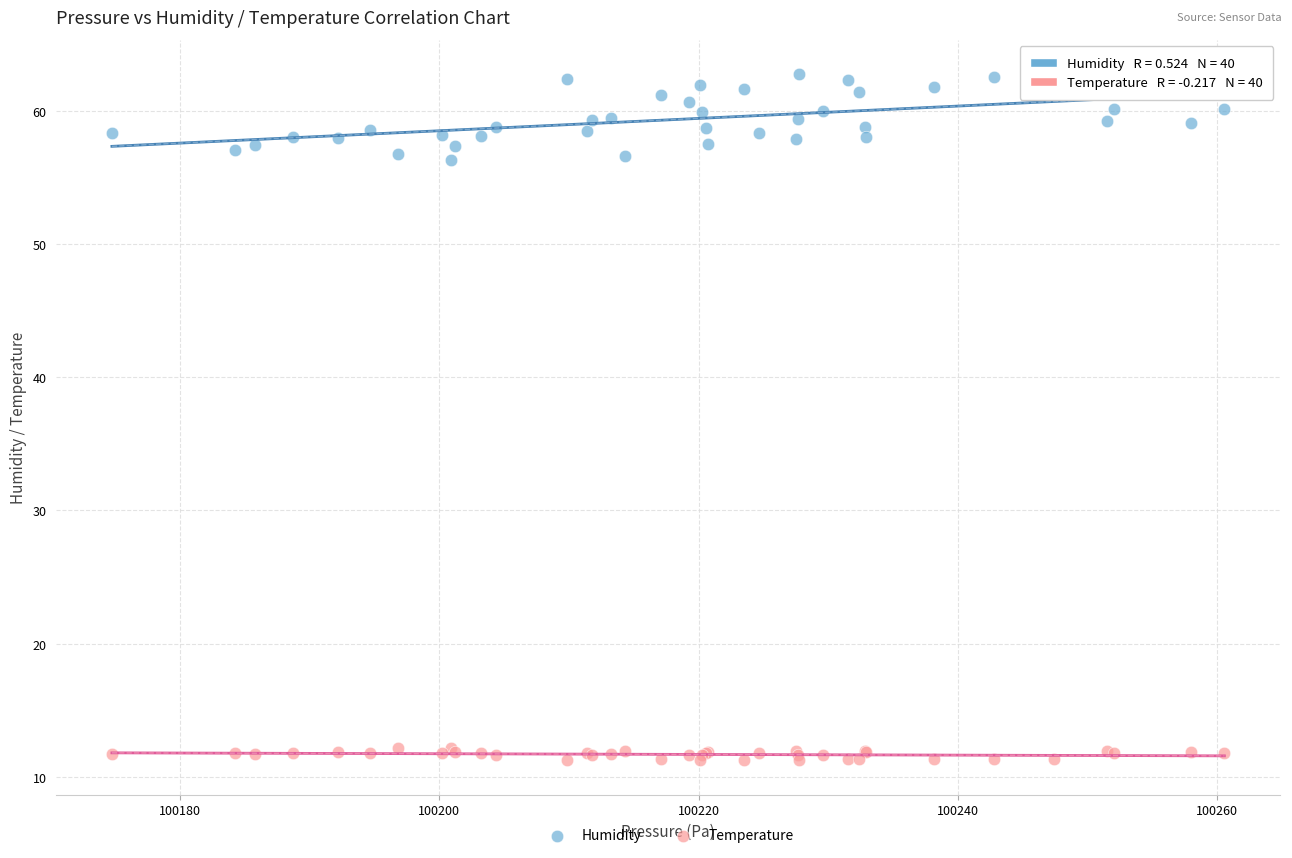

Which series reaches the maximum Y coordinate?

Humidity